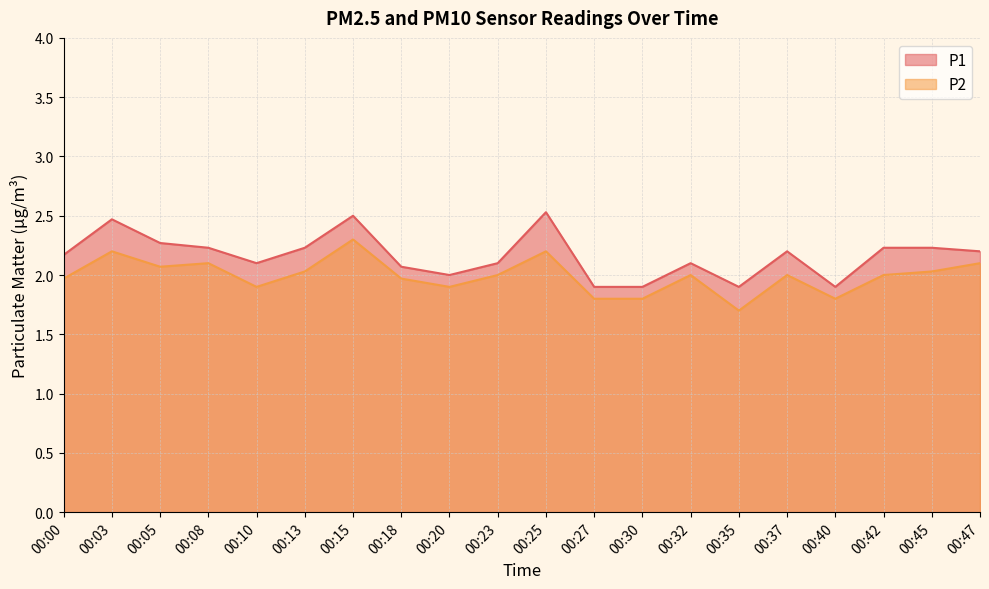

At which category is the sum across all series the highest?

00:15